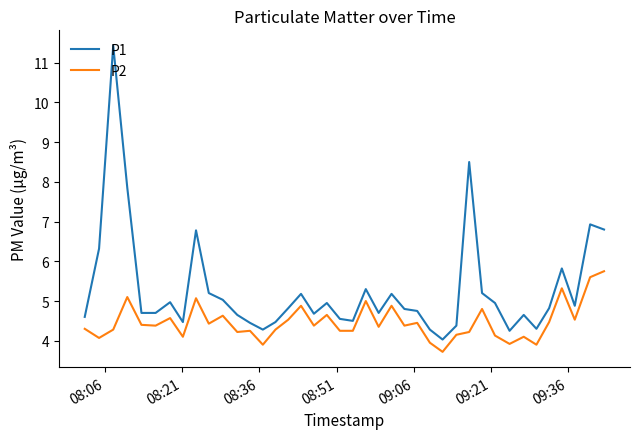

What is the difference between the maximum and minimum values in the P2 series?

2.0